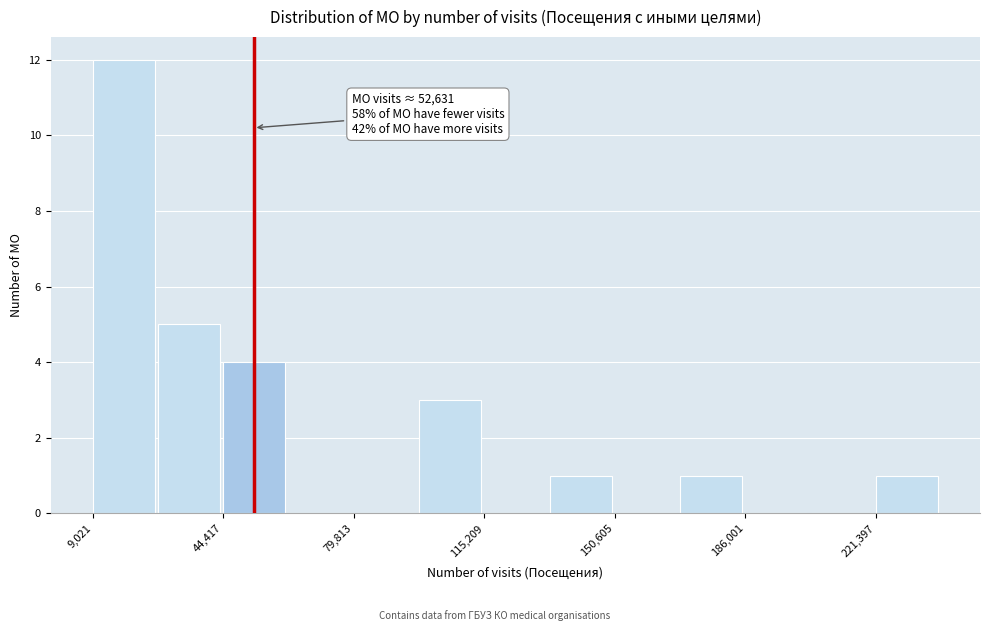

Around what value on the x-axis is the tallest bar? Give the approximate position of its centre, as read against the axis.

15000